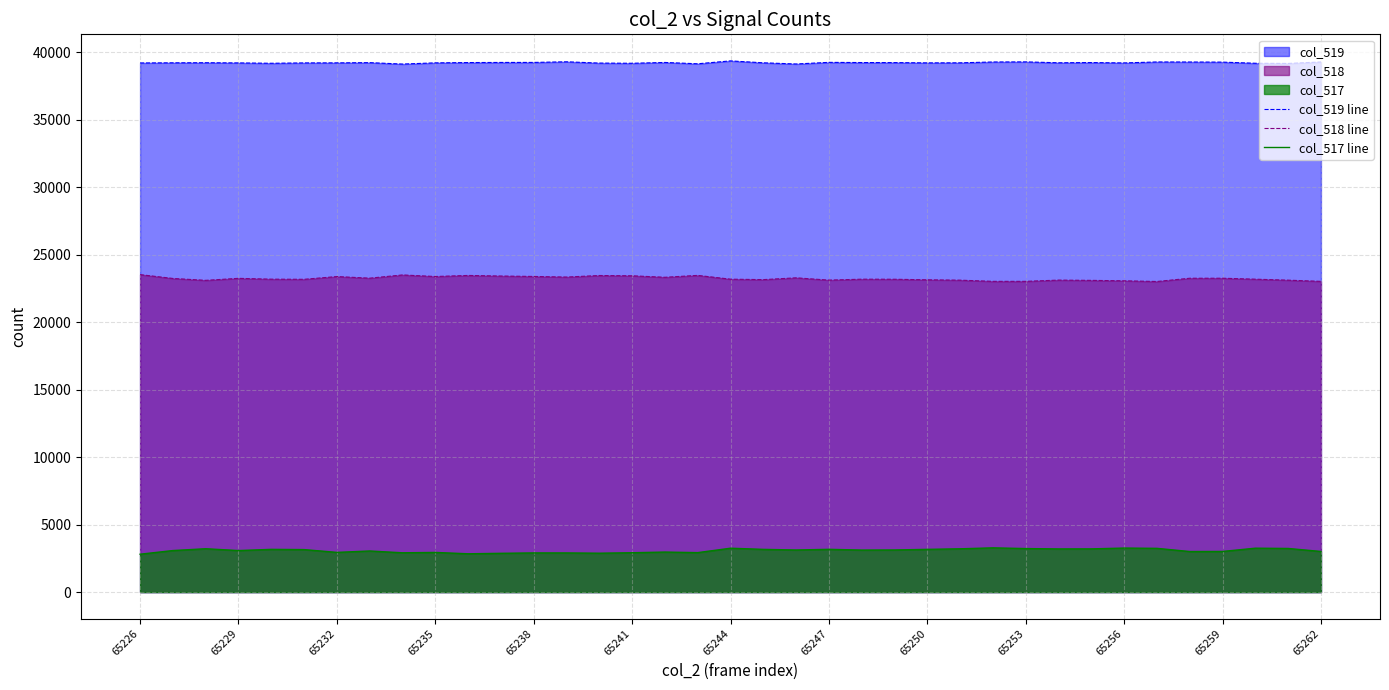

Rank the series by their average value, from lowest to highest.

col_517 line, col_518 line, col_519 line